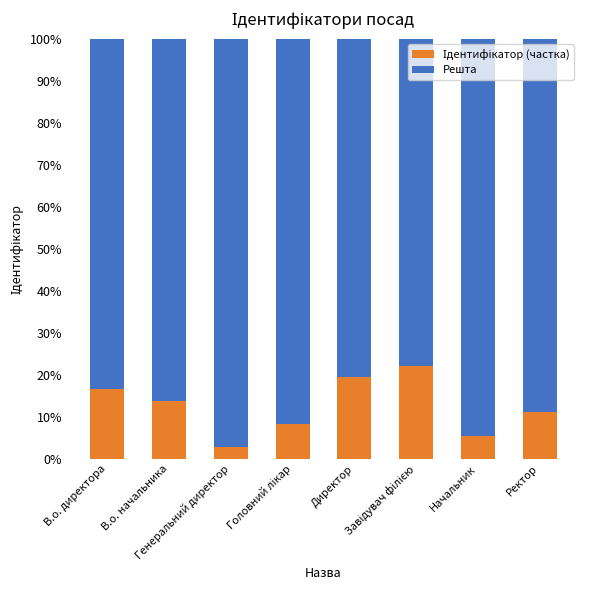

How many categories are shown in the chart?

8